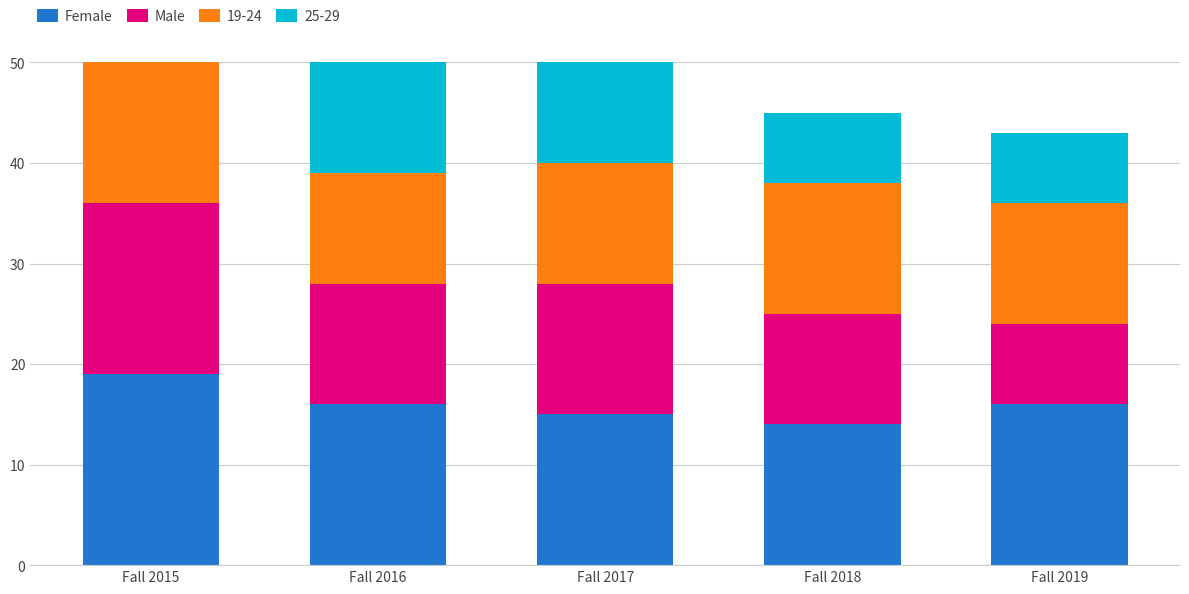

Which category has the lowest value across all series?

Fall 2019